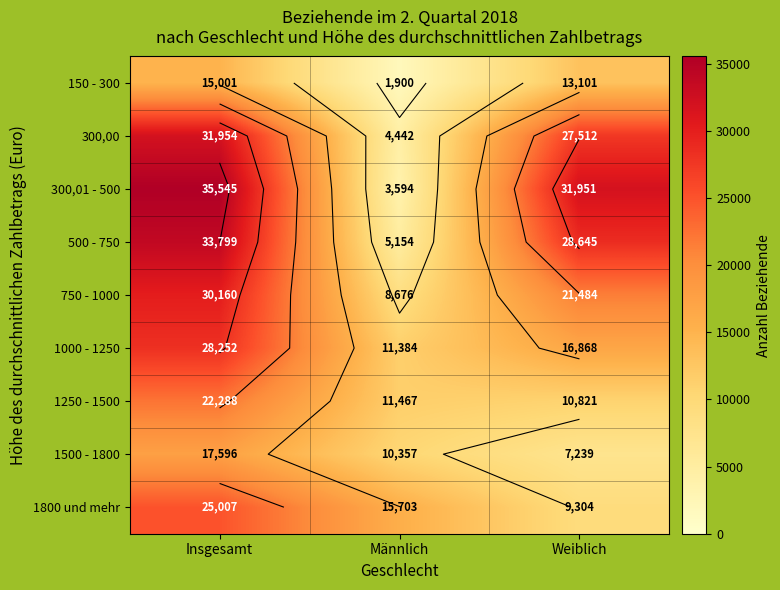

Which series has the largest range (max minus min)?

300,01 - 500